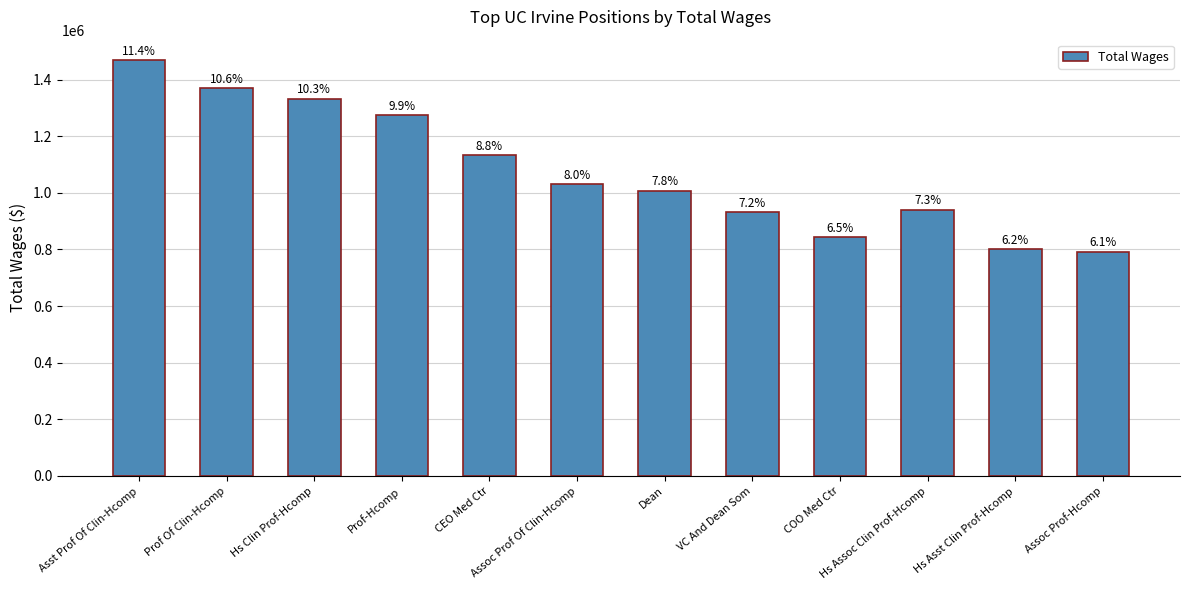

What is the average value?

1077346